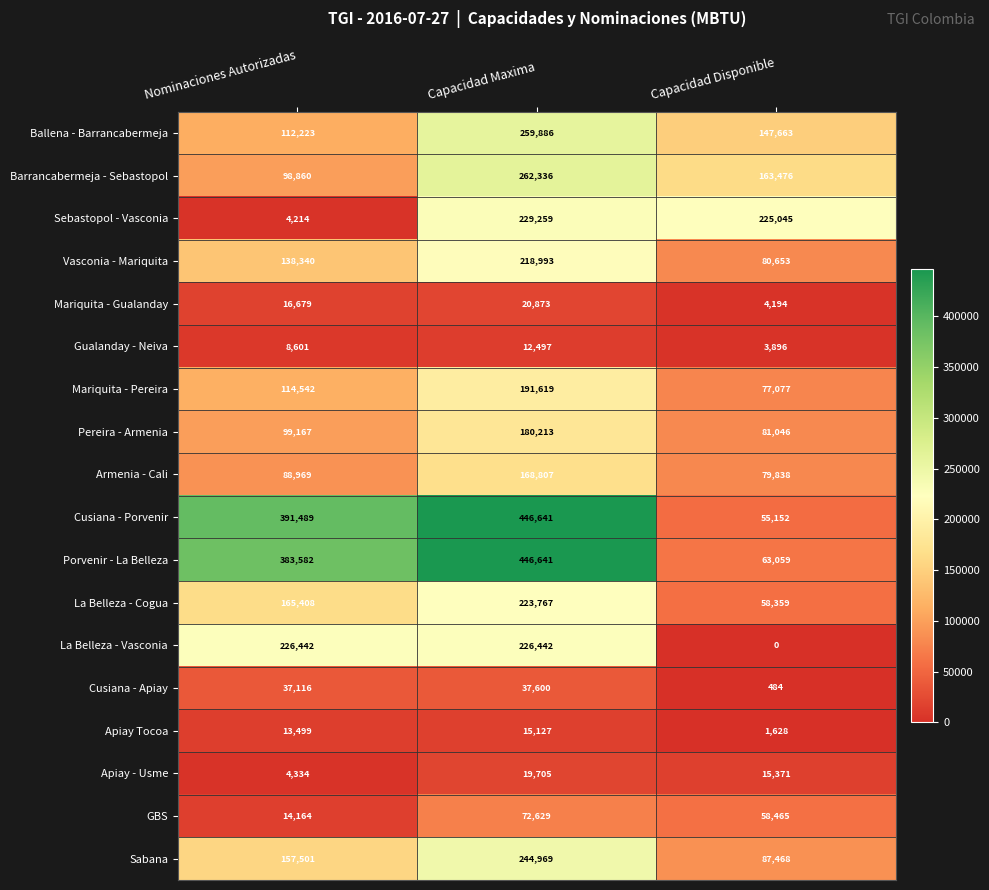

What is the sum of the Sabana values at Capacidad Disponible and Capacidad Maxima?

332437